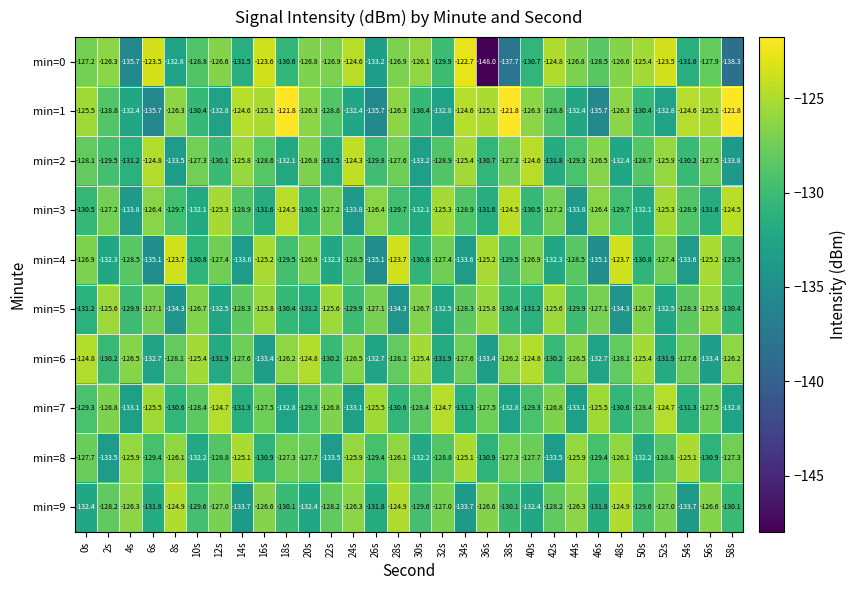

Is it true that min=8 equals -66.9 at 20s?

False